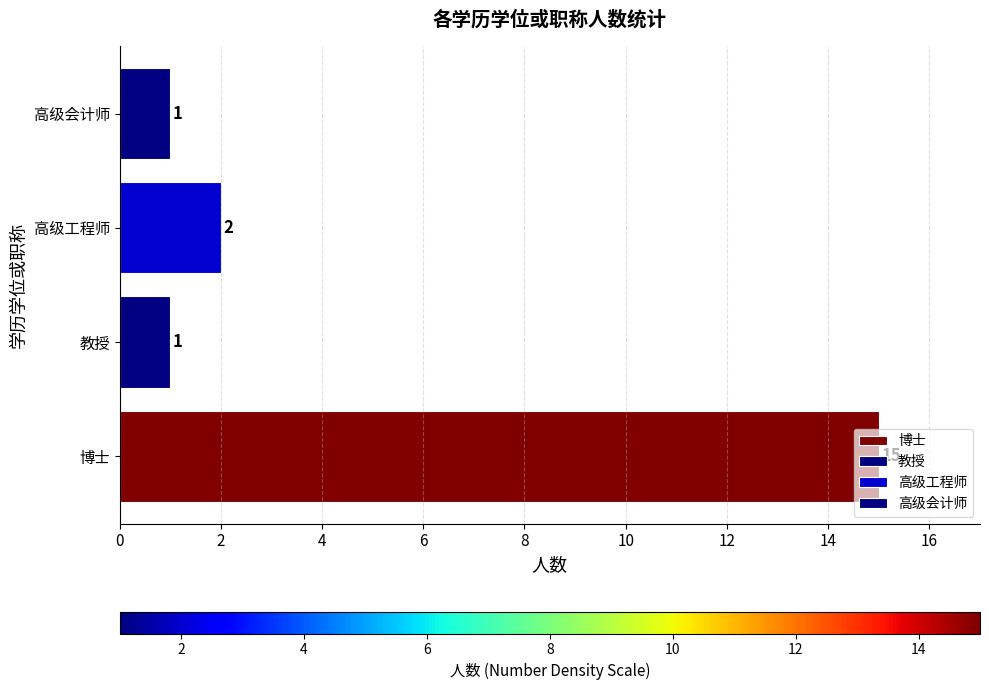

How many values are below 2?

2